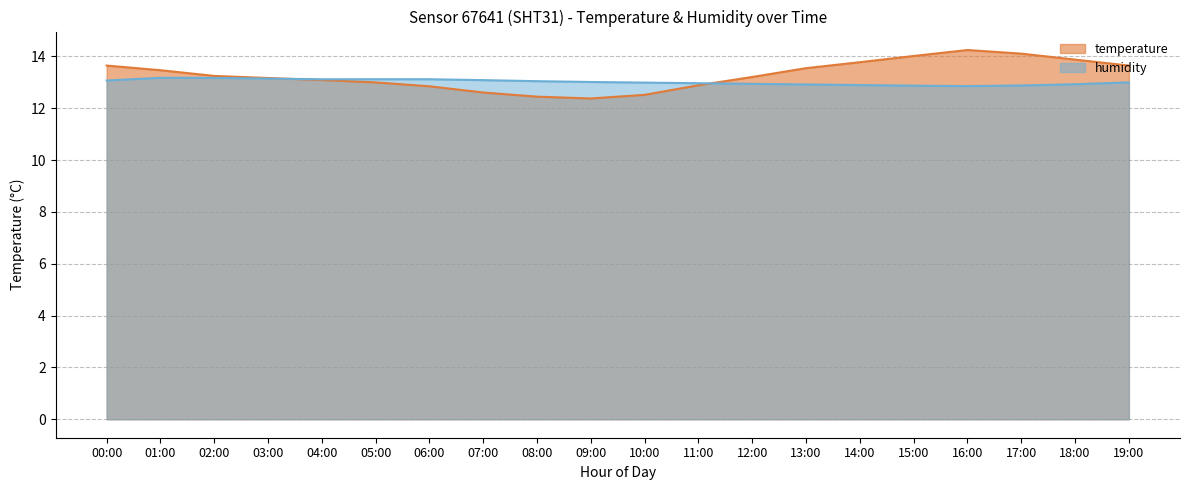

True or false: temperature and humidity intersect in this chart.

True